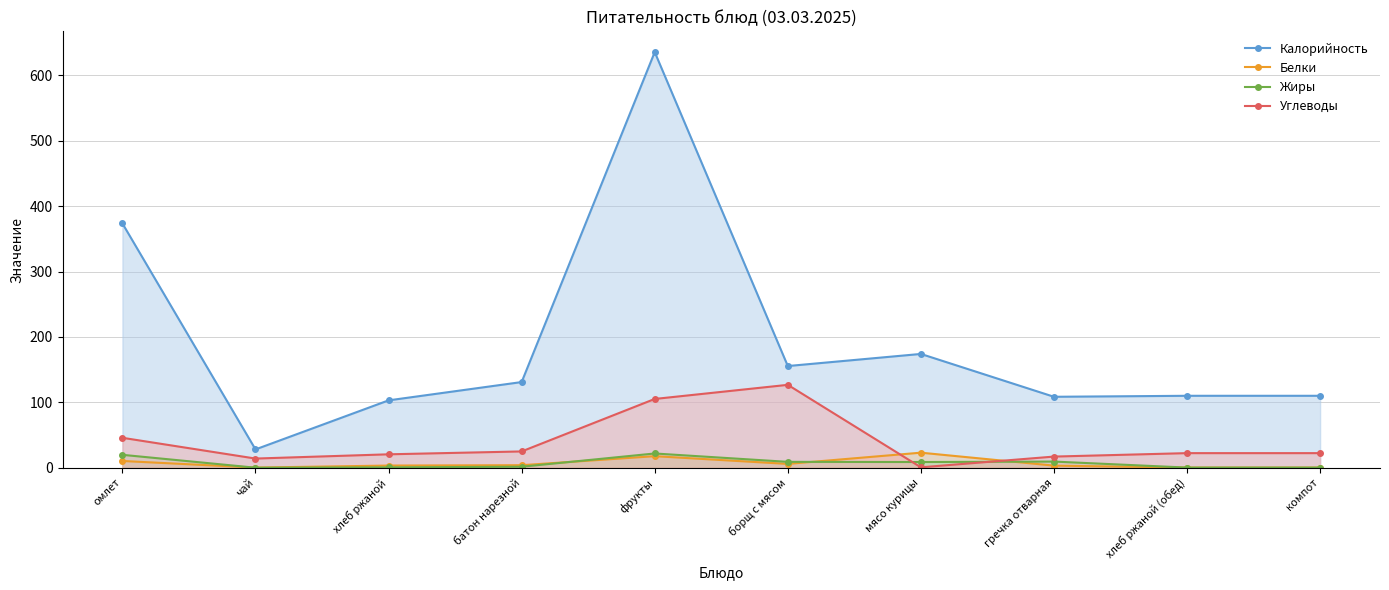

Count the number of categories in the chart.

10